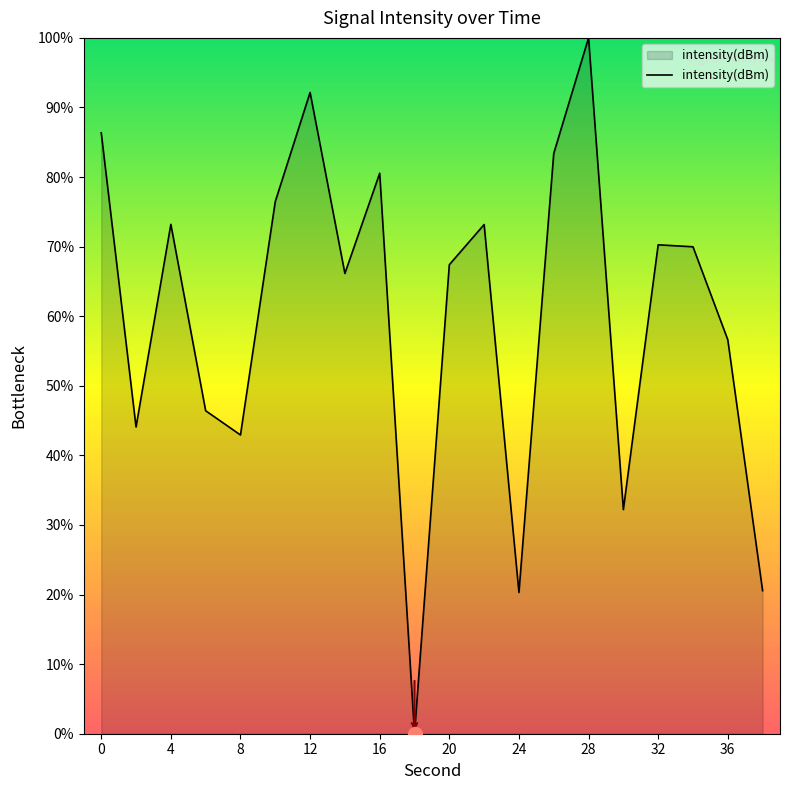

What is the maximum value shown in the chart?

100.0